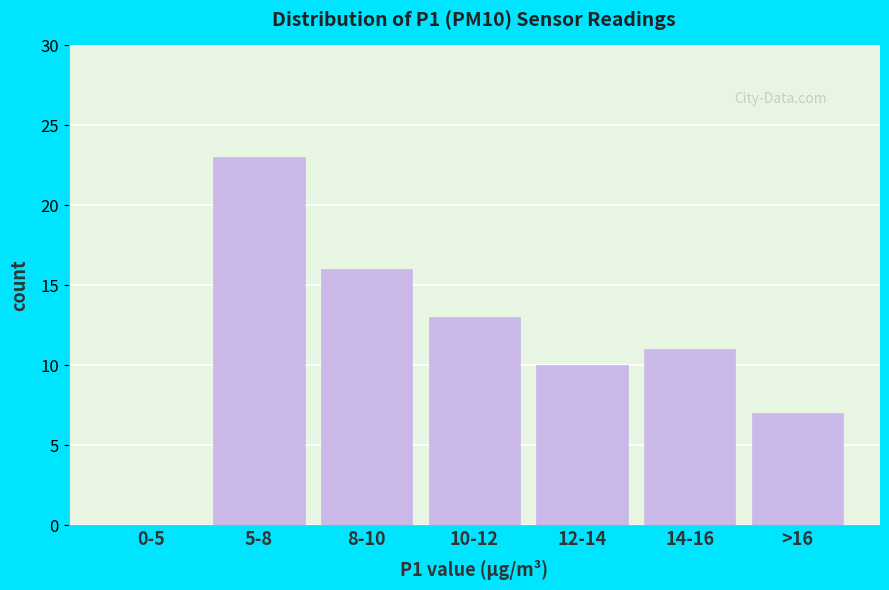

Reading right to left, list all the values displayed in this chart.

>16=7	14-16=11	12-14=10	10-12=13	8-10=16	5-8=23	0-5=0